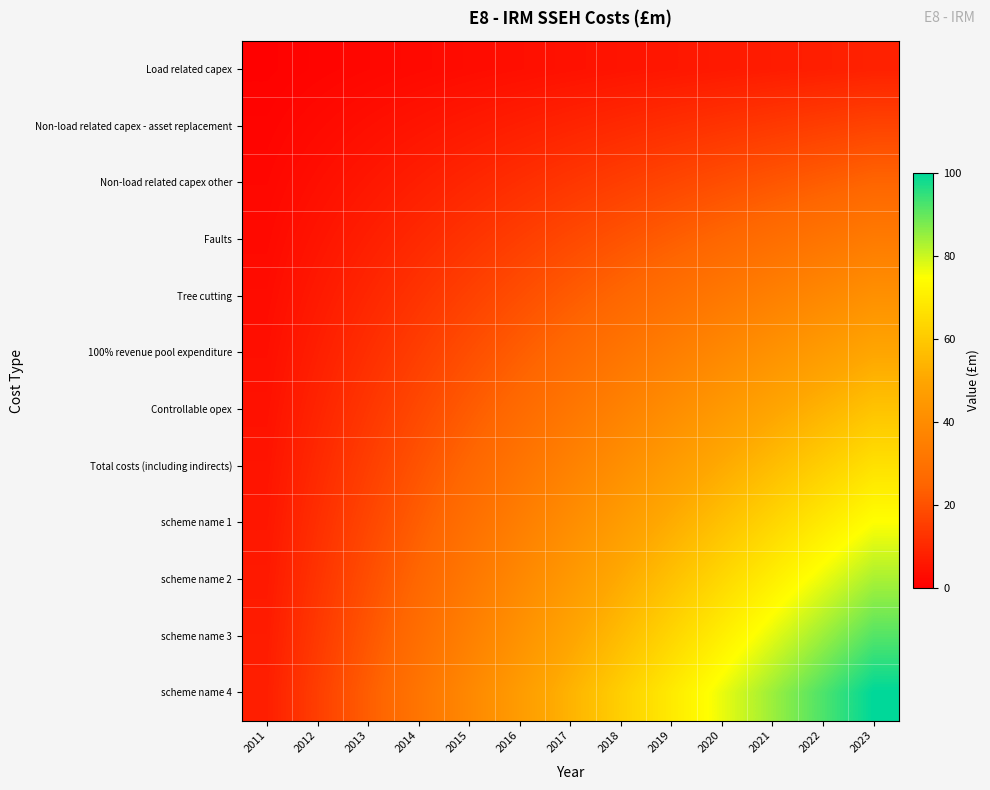

Between 2018 and 2013, which is larger?

2018